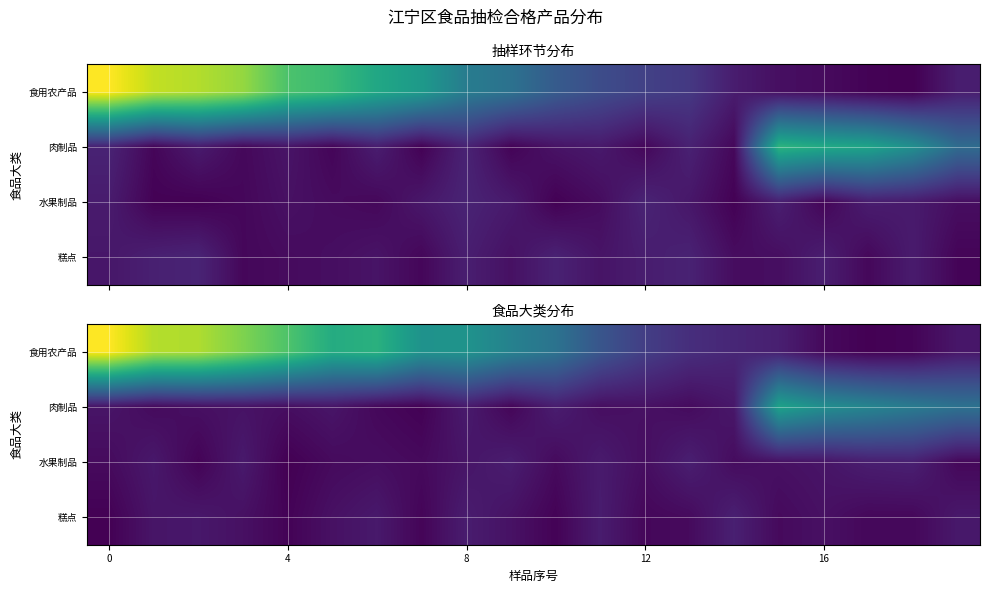

What is the difference between the maximum and minimum values in the 食用农产品 series?

16.2